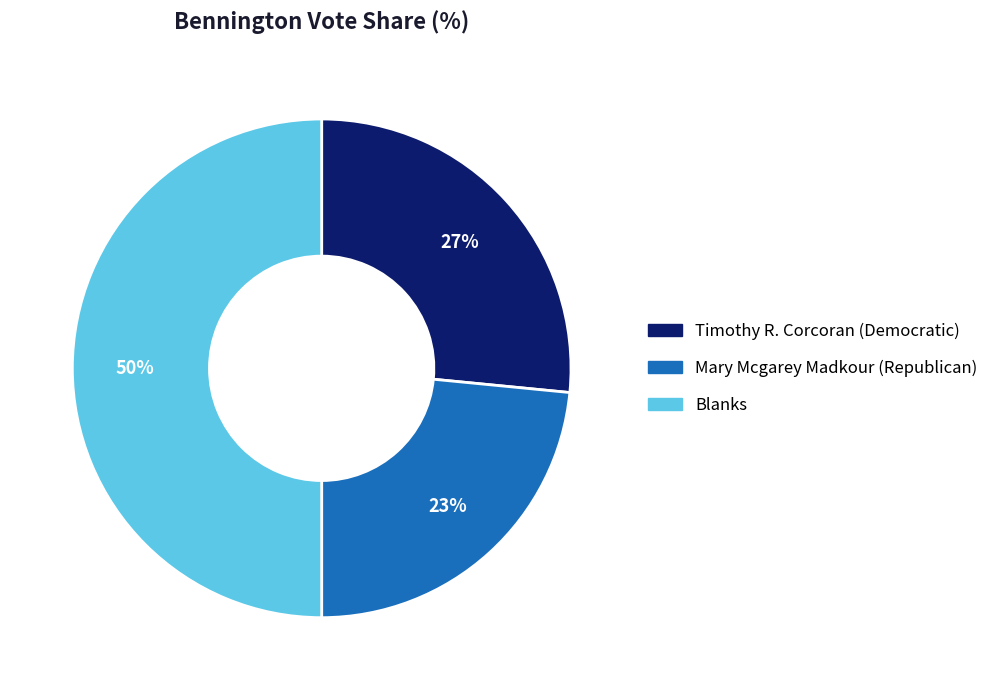

Is Mary Mcgarey Madkour (Republican) the majority of the pie?

No